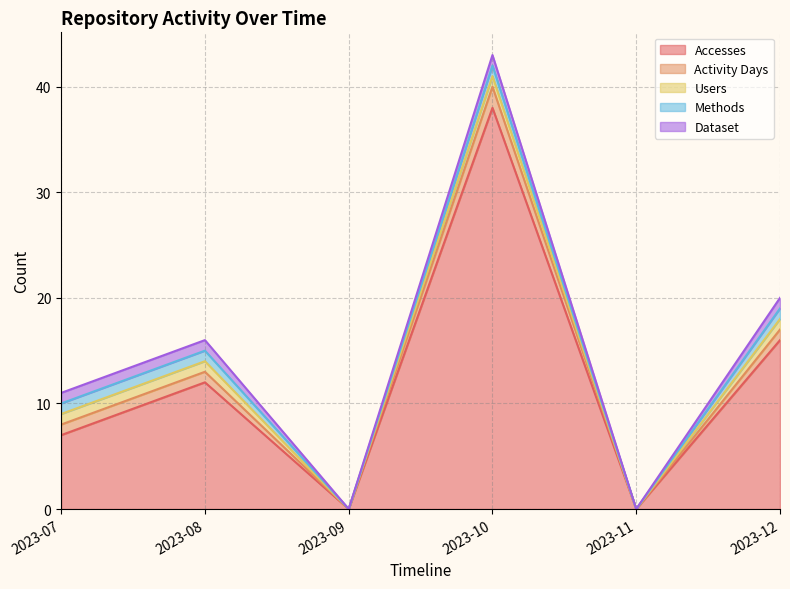

Reading left to right, extract all data points from this chart.

Accesses: 7	12	0	38	0	16
Activity Days: 1	1	0	2	0	1
Users: 1	1	0	1	0	1
Methods: 1	1	0	1	0	1
Dataset: 1	1	0	1	0	1